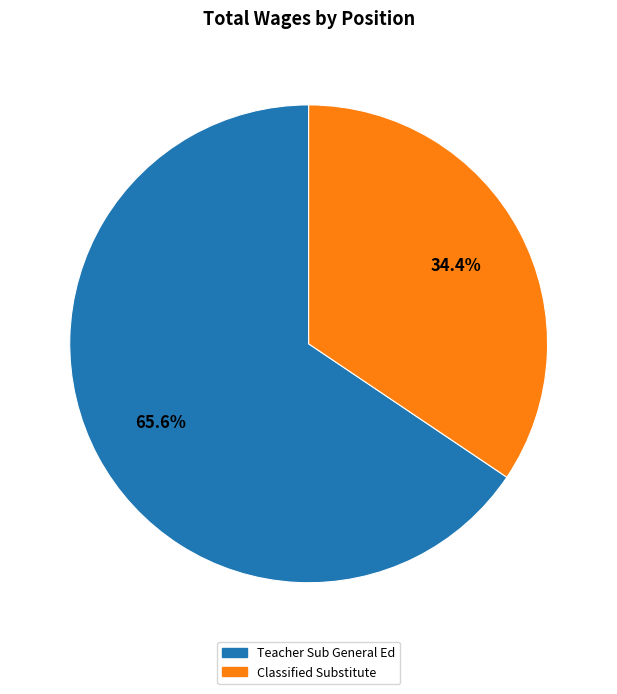

Does Teacher Sub General Ed account for over 50% of the chart?

Yes